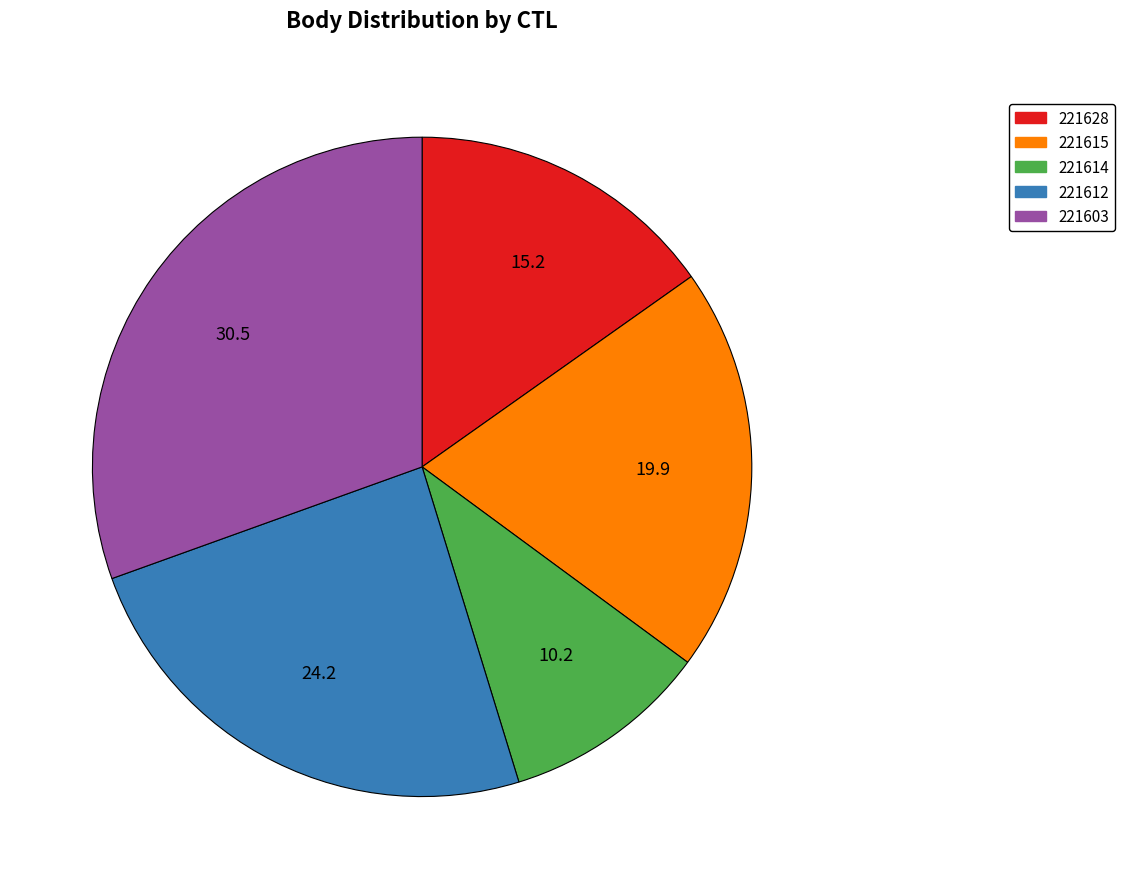

True or false: 221614 accounts for 23% of the total.

False